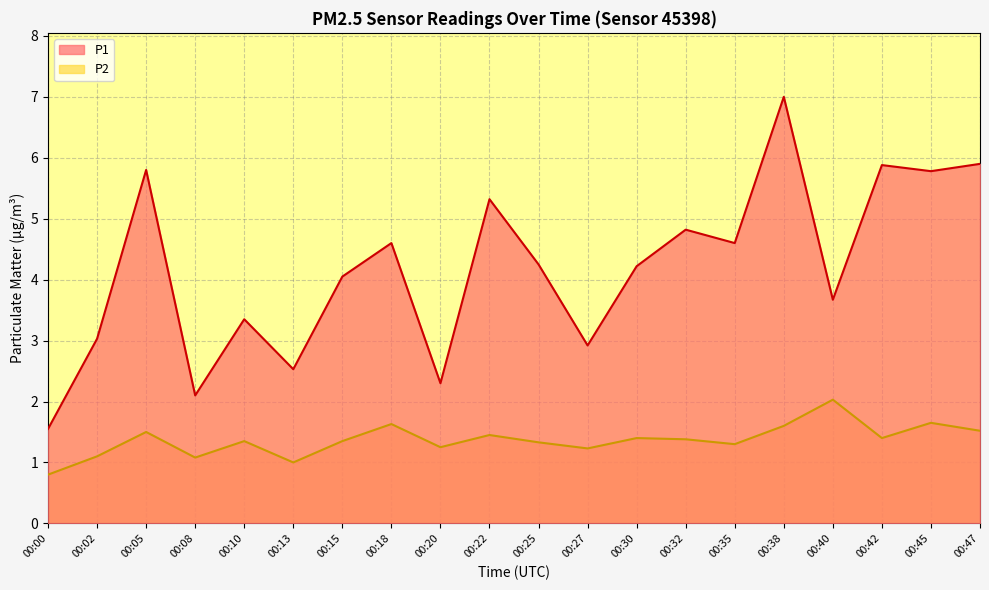

How many lines are shown in the chart?

2